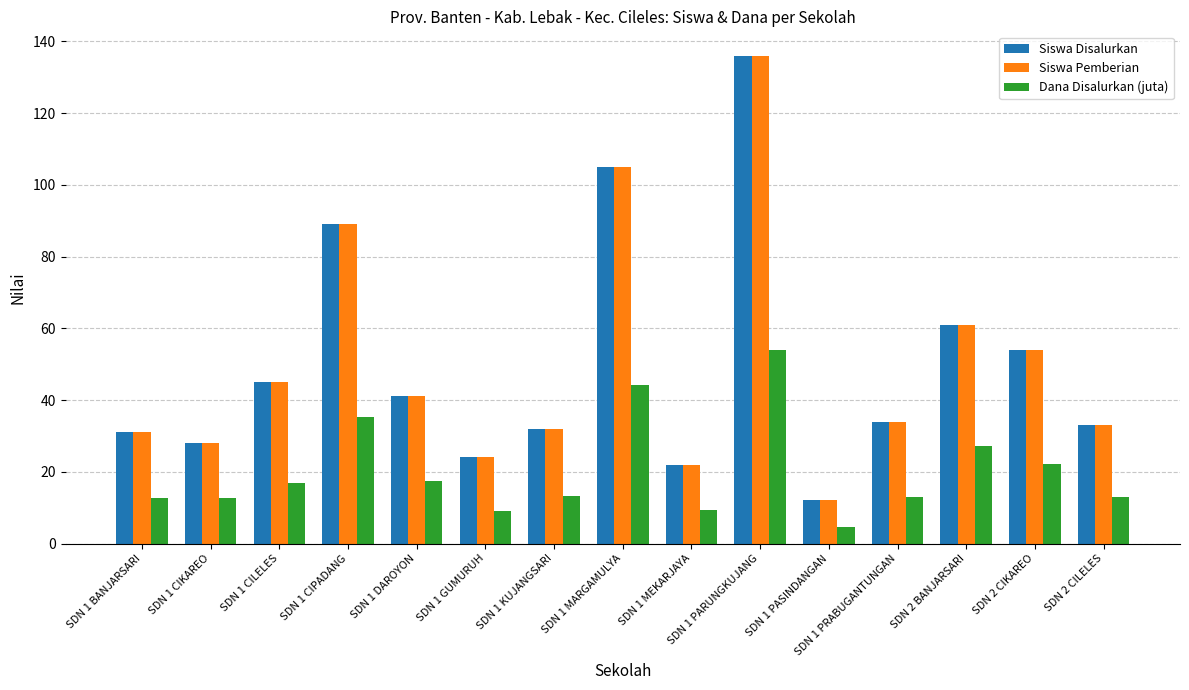

What is the maximum value shown in the chart?

136.0